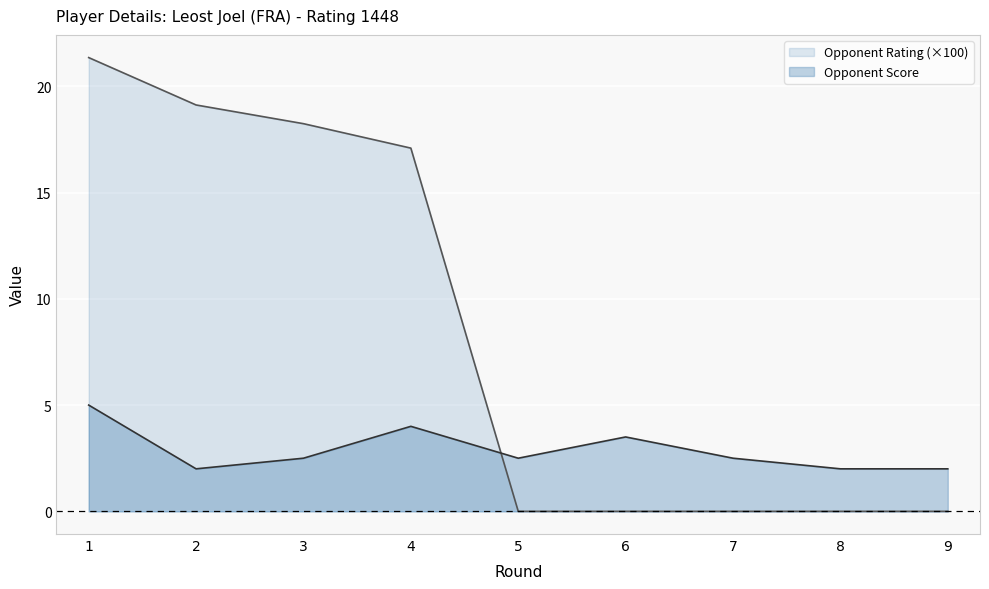

Reading right to left, transcribe all the data shown in this chart.

Opponent Rating: 0.0	0.0	0.0	0.0	0.0	17.1	18.2	19.1	21.4
Opponent Score: 2.0	2.0	2.5	3.5	2.5	4.0	2.5	2.0	5.0